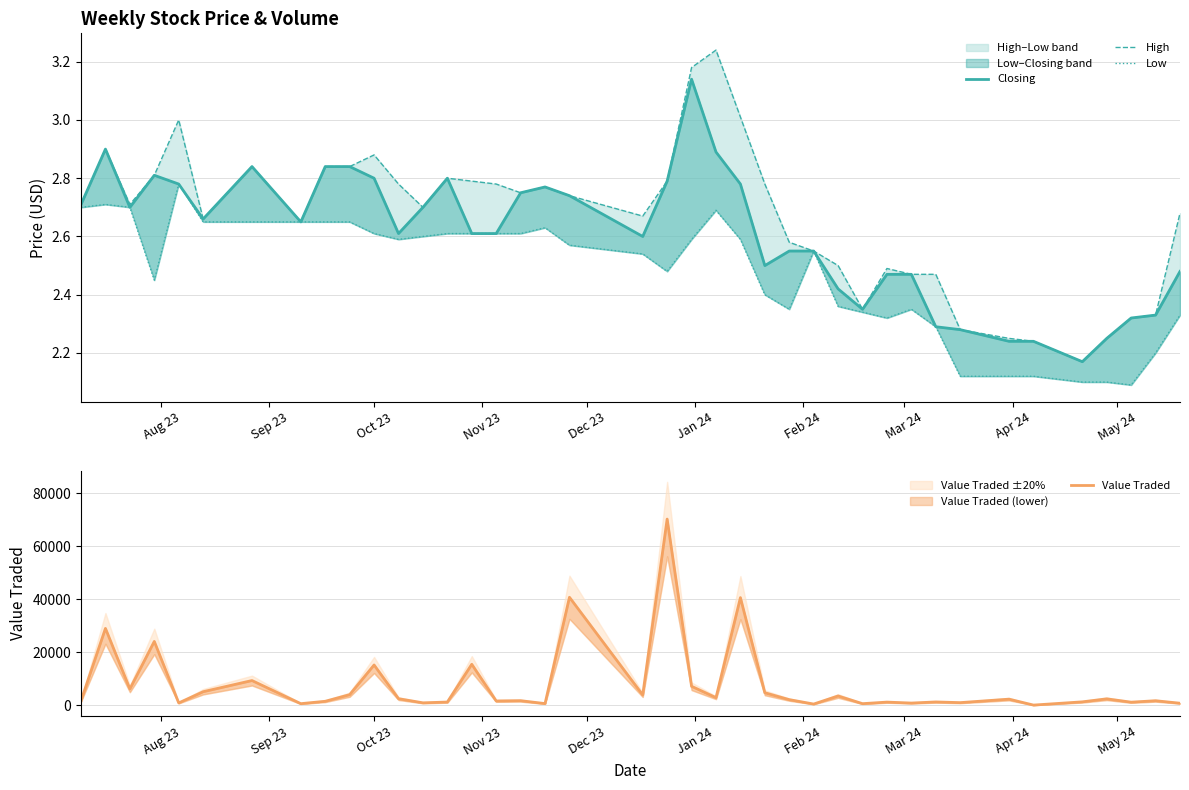

Does the chart display data point markers on the line(s)?

No